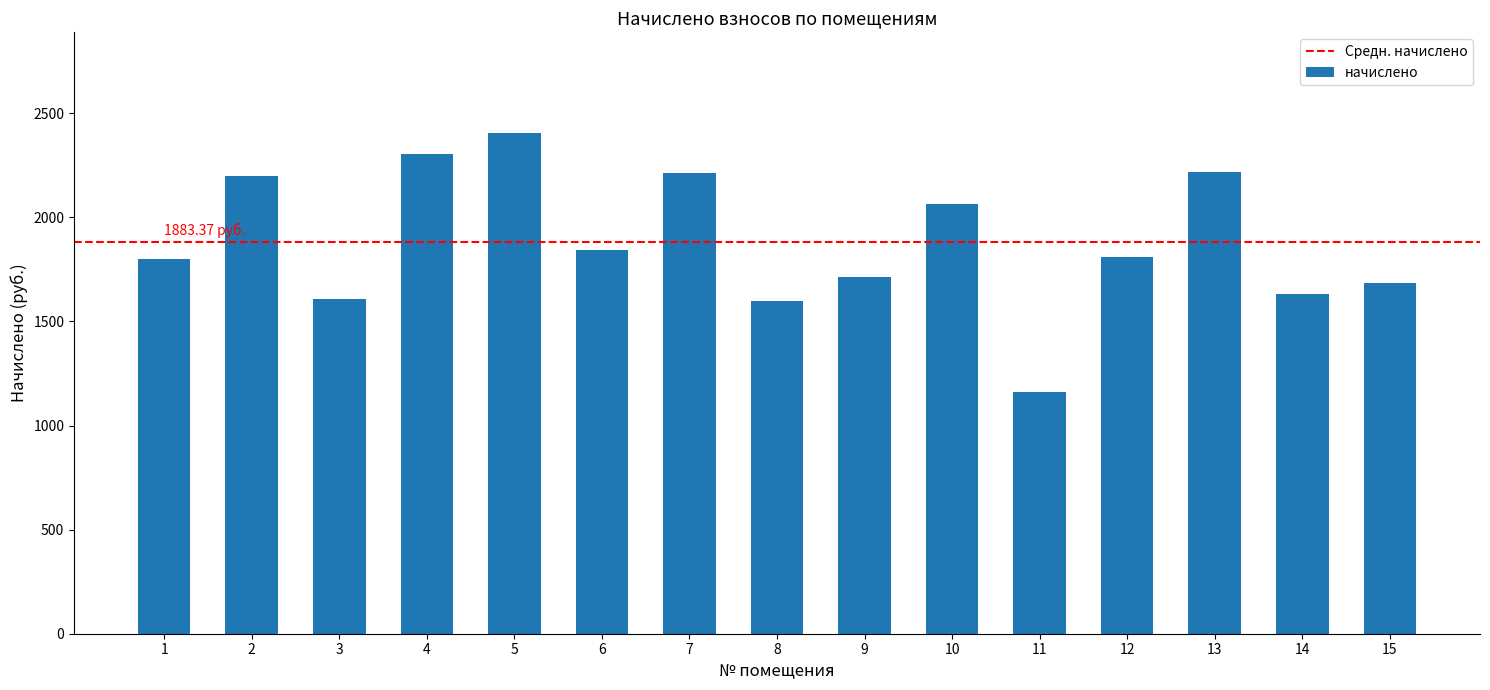

What is the sum of the values at 2 and 9?

3912.3